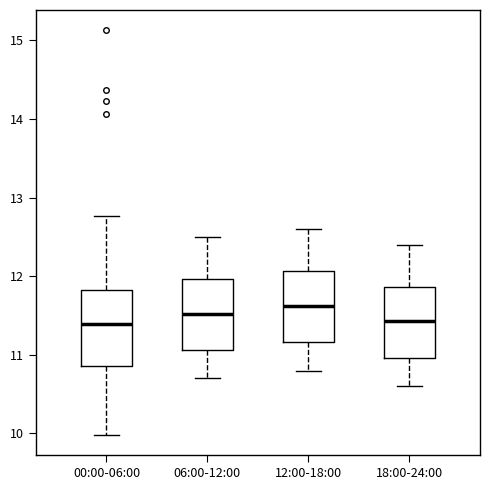

Reading left to right, transcribe this box plot: for each box, give where its median line is, the range the box spans, and where its two whiskers end, as read against the y-axis. The values are not printed on the chart, so give them approximately, as read against the axis.

00:00-06:00: median 11.4, box 10.9 to 11.8, whiskers 10.0 to 12.8
06:00-12:00: median 11.5, box 11.1 to 12.0, whiskers 10.7 to 12.5
12:00-18:00: median 11.6, box 11.2 to 12.1, whiskers 10.8 to 12.6
18:00-24:00: median 11.4, box 11.0 to 11.9, whiskers 10.6 to 12.4